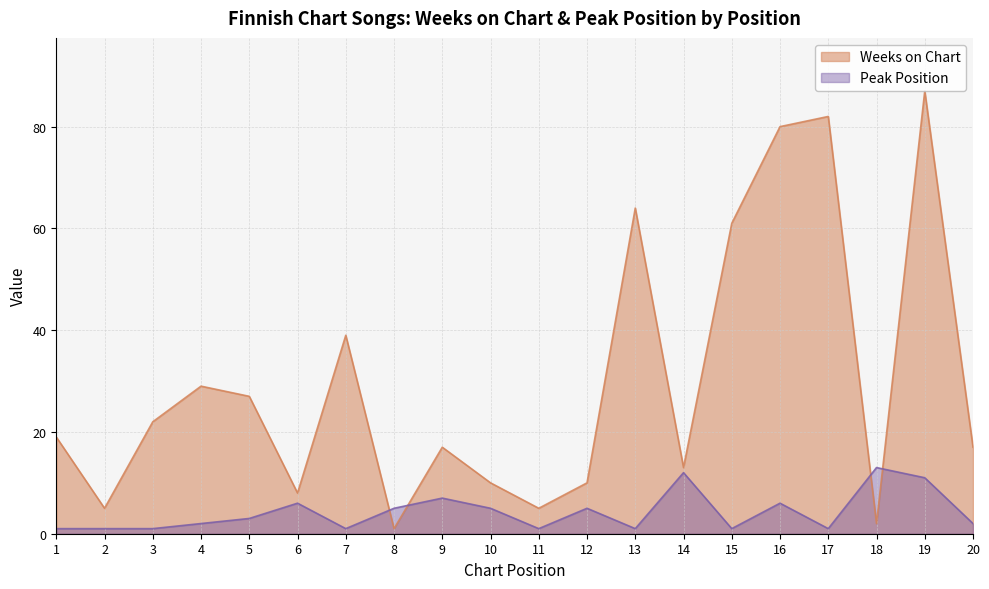

What is the minimum value shown in the chart?

1